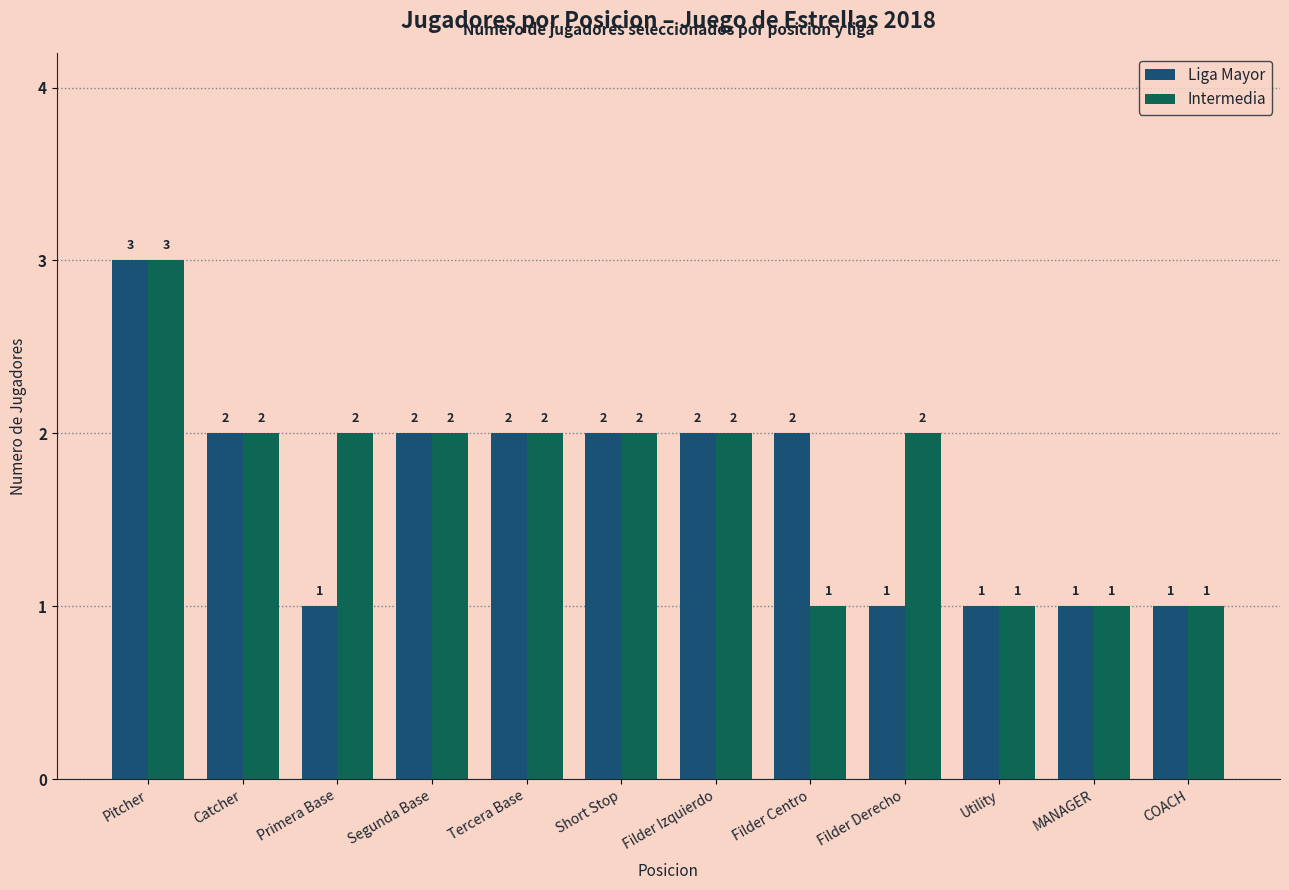

Rank the series at Primera Base from lowest to highest value.

Liga Mayor, Intermedia